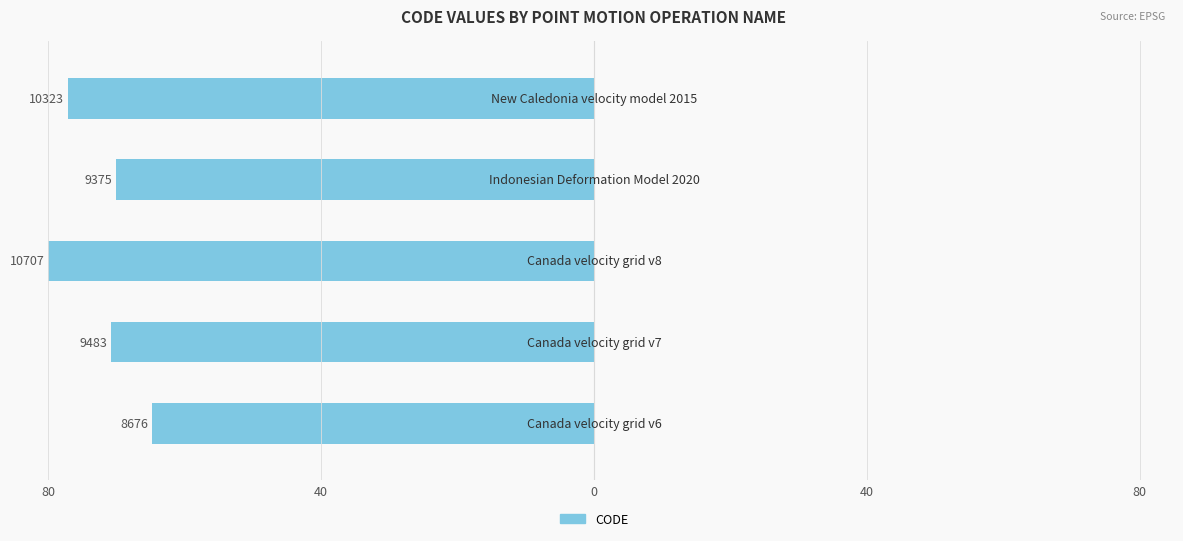

What is the maximum value shown in the chart?

-64.8